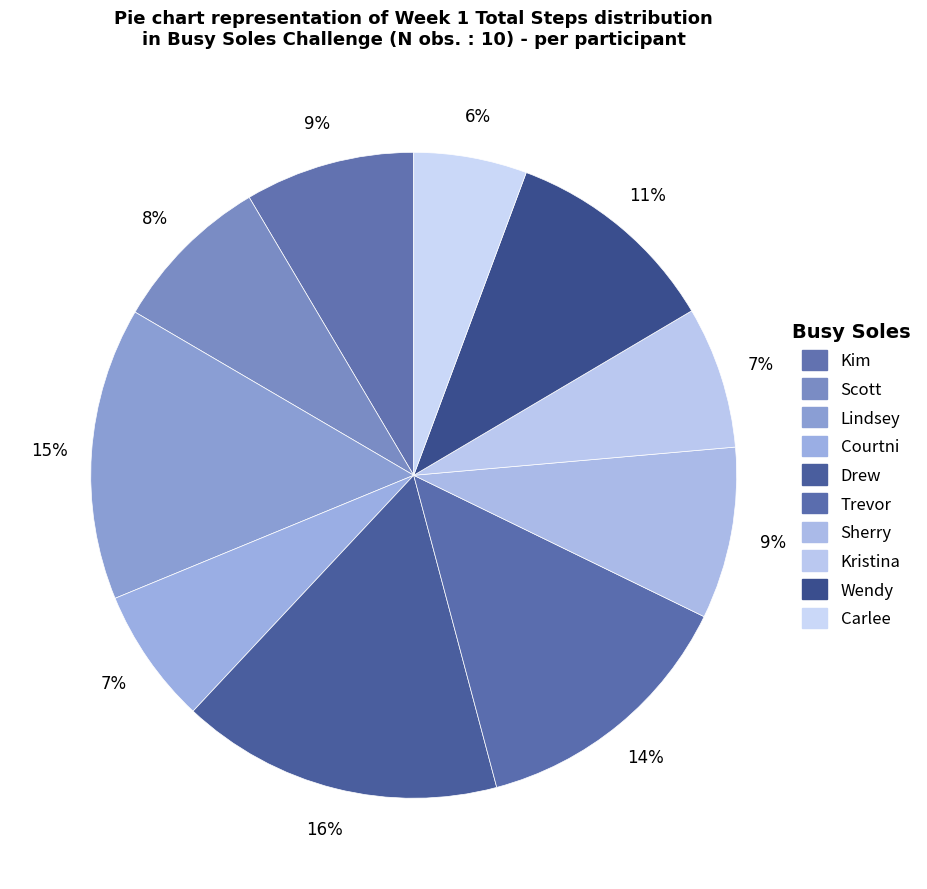

Count the number of slices in the pie.

10